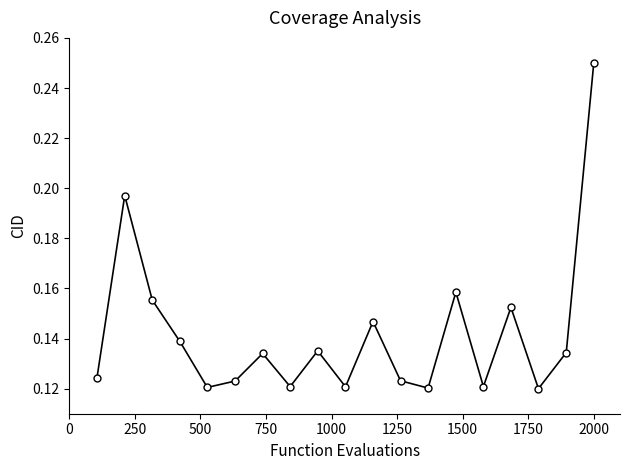

How many values are between 0 and 1?

19